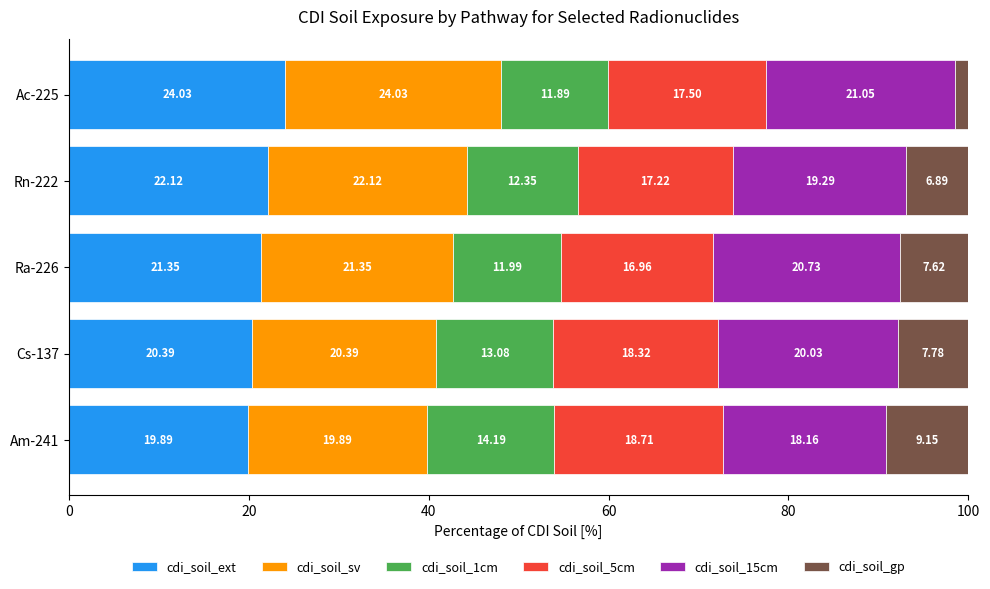

What is the total value across all series at Rn-222?

100.0